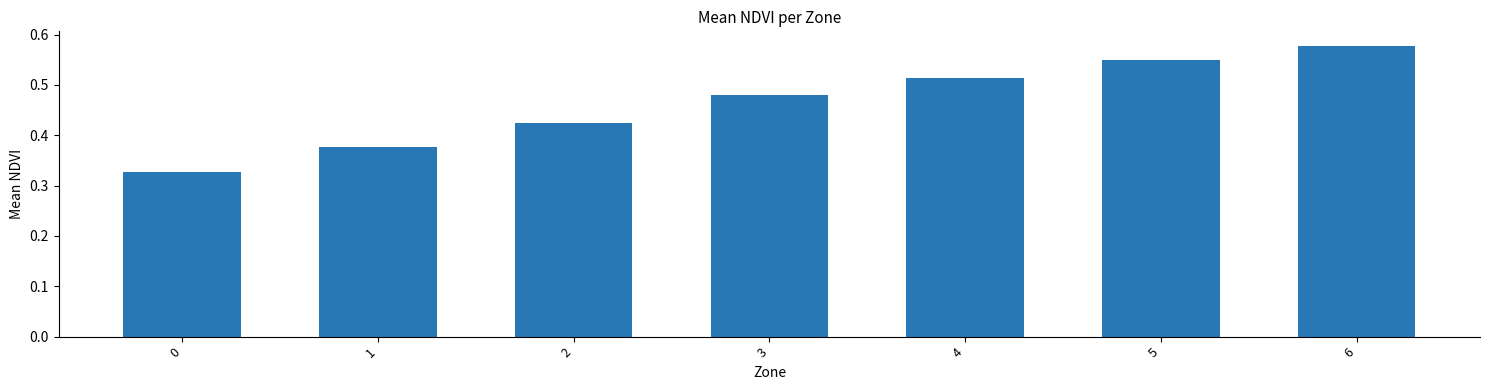

List the labels in order of value, largest first.

6, 5, 4, 3, 2, 1, 0